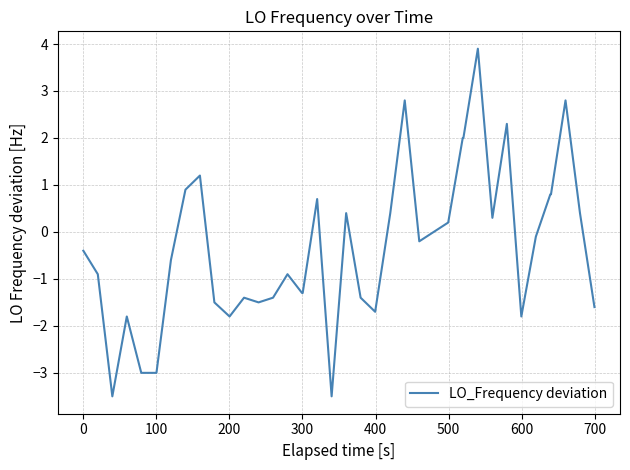

Reading left to right, transcribe all the data shown in this chart.

-0.4	-0.9	-3.5	-1.8	-3.0	-3.0	-3.0	-0.6	0.9	1.2	-1.5	-1.8	-1.4	-1.5	-1.4	-0.9	-1.3	-1.3	0.7	-3.5	0.4	-1.4	-1.7	0.4	2.8	-0.2	0.0	0.2	2.0	2.0	3.9	0.3	2.3	-1.8	-0.1	0.8	0.8	2.8	0.4	-1.6